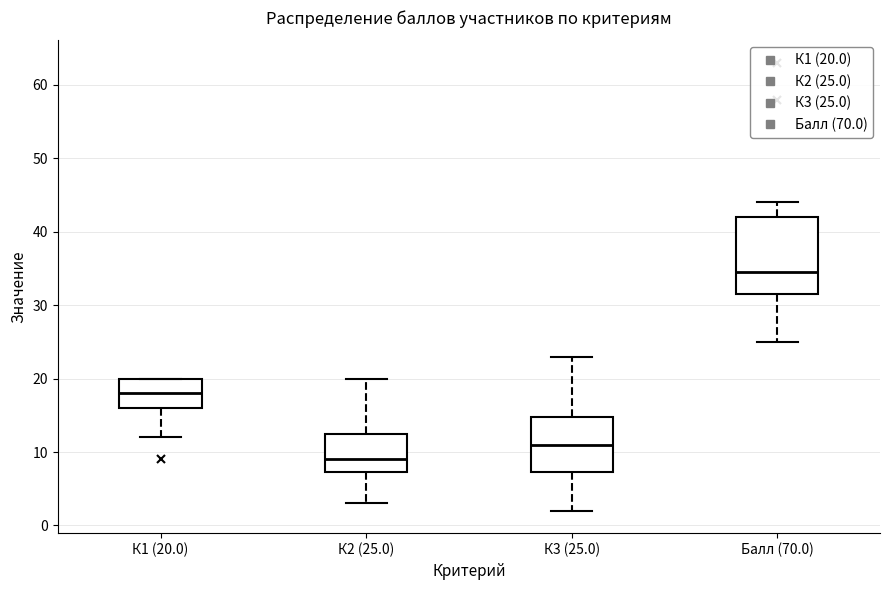

Comparing the boxes themselves (not the whiskers), which one is the tallest?

Балл (70.0)